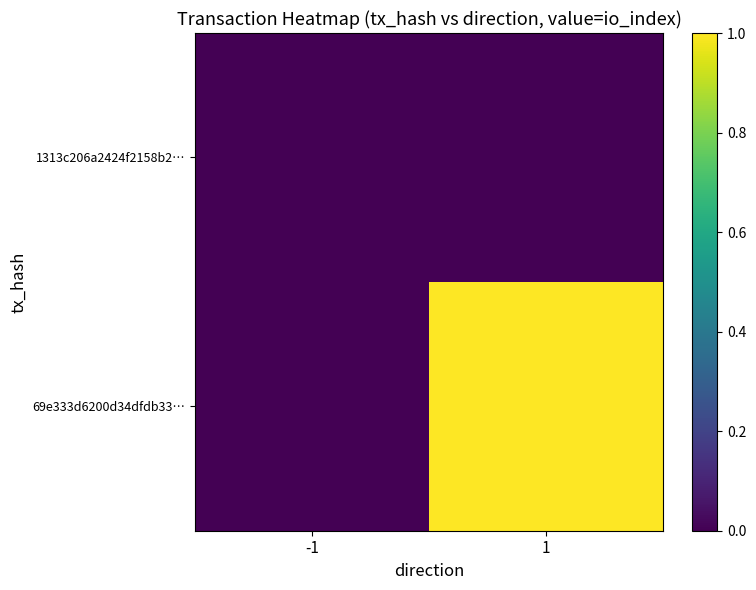

Which label corresponds to the largest value in the chart?

1